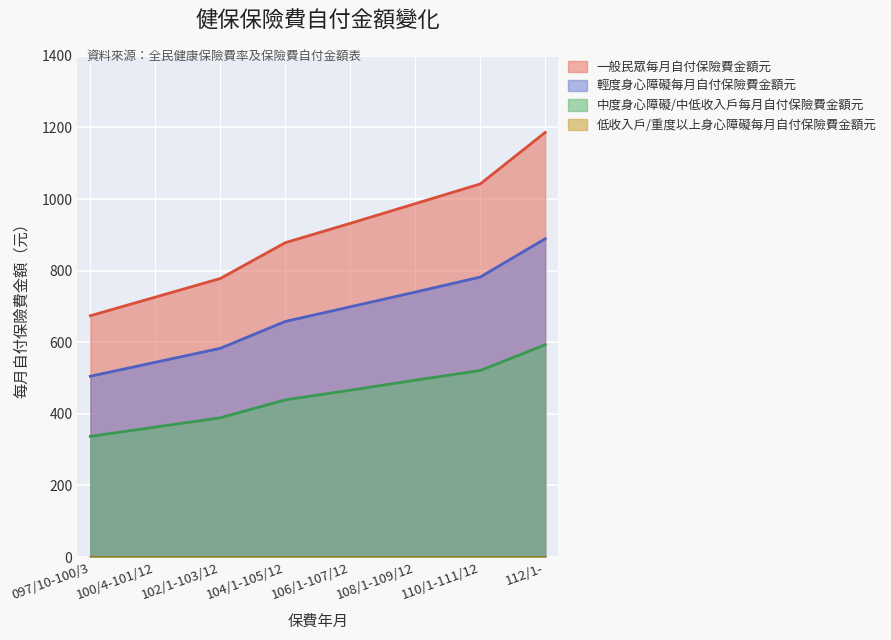

True or false: 輕度身心障礙每月自付保險費金額元 and 中度身心障礙/中低收入戶每月自付保險費金額元 intersect in this chart.

False